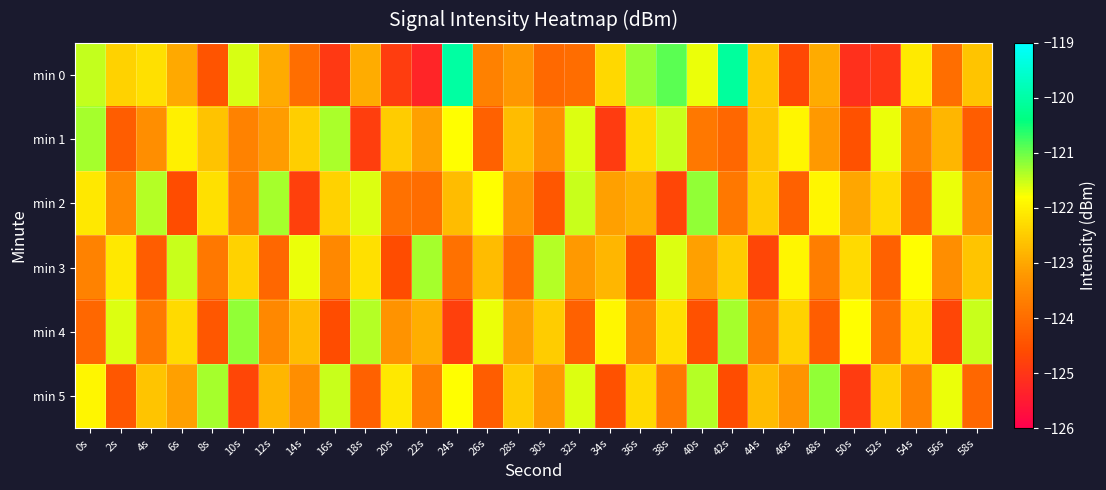

Reading left to right, transcribe all the data shown in this chart.

min 0: 0s=-121.5	2s=-122.4	4s=-122.2	6s=-123.0	8s=-124.4	10s=-121.6	12s=-123.0	14s=-124.0	16s=-125.0	18s=-122.9	20s=-124.9	22s=-125.3	24s=-120.0	26s=-123.6	28s=-123.2	30s=-124.1	32s=-124.0	34s=-122.3	36s=-121.2	38s=-120.9	40s=-121.7	42s=-120.1	44s=-122.5	46s=-124.7	48s=-123.0	50s=-125.1	52s=-125.0	54s=-122.1	56s=-124.0	58s=-122.6
min 1: 0s=-121.3	2s=-124.3	4s=-123.4	6s=-122.0	8s=-122.6	10s=-123.6	12s=-123.1	14s=-122.5	16s=-121.3	18s=-124.8	20s=-122.5	22s=-123.1	24s=-121.8	26s=-124.2	28s=-122.7	30s=-123.4	32s=-121.6	34s=-124.9	36s=-122.3	38s=-121.5	40s=-123.8	42s=-124.1	44s=-122.6	46s=-121.9	48s=-123.2	50s=-124.5	52s=-121.7	54s=-123.6	56s=-122.8	58s=-124.3
min 2: 0s=-122.1	2s=-123.5	4s=-121.4	6s=-124.6	8s=-122.2	10s=-123.7	12s=-121.3	14s=-124.8	16s=-122.4	18s=-121.6	20s=-123.9	22s=-124.0	24s=-122.7	26s=-121.8	28s=-123.3	30s=-124.4	32s=-121.5	34s=-123.1	36s=-122.9	38s=-124.7	40s=-121.2	42s=-123.8	44s=-122.5	46s=-124.2	48s=-121.9	50s=-123.0	52s=-122.3	54s=-124.1	56s=-121.7	58s=-123.4
min 3: 0s=-123.6	2s=-122.1	4s=-124.3	6s=-121.5	8s=-123.8	10s=-122.4	12s=-124.1	14s=-121.7	16s=-123.5	18s=-122.2	20s=-124.6	22s=-121.3	24s=-123.9	26s=-122.7	28s=-124.0	30s=-121.4	32s=-123.2	34s=-122.8	36s=-124.5	38s=-121.6	40s=-123.1	42s=-122.5	44s=-124.7	46s=-121.9	48s=-123.7	50s=-122.3	52s=-124.2	54s=-121.8	56s=-123.4	58s=-122.6
min 4: 0s=-124.1	2s=-121.6	4s=-123.8	6s=-122.3	8s=-124.4	10s=-121.2	12s=-123.5	14s=-122.7	16s=-124.6	18s=-121.4	20s=-123.3	22s=-122.9	24s=-124.8	26s=-121.7	28s=-123.1	30s=-122.5	32s=-124.2	34s=-121.9	36s=-123.6	38s=-122.2	40s=-124.5	42s=-121.3	44s=-123.7	46s=-122.4	48s=-124.3	50s=-121.8	52s=-123.9	54s=-122.1	56s=-124.7	58s=-121.5
min 5: 0s=-121.9	2s=-124.4	4s=-122.6	6s=-123.1	8s=-121.3	10s=-124.7	12s=-122.8	14s=-123.4	16s=-121.5	18s=-124.2	20s=-122.1	22s=-123.7	24s=-121.8	26s=-124.3	28s=-122.5	30s=-123.2	32s=-121.6	34s=-124.5	36s=-122.3	38s=-123.8	40s=-121.4	42s=-124.6	44s=-122.7	46s=-123.3	48s=-121.2	50s=-124.9	52s=-122.4	54s=-123.6	56s=-121.7	58s=-124.1